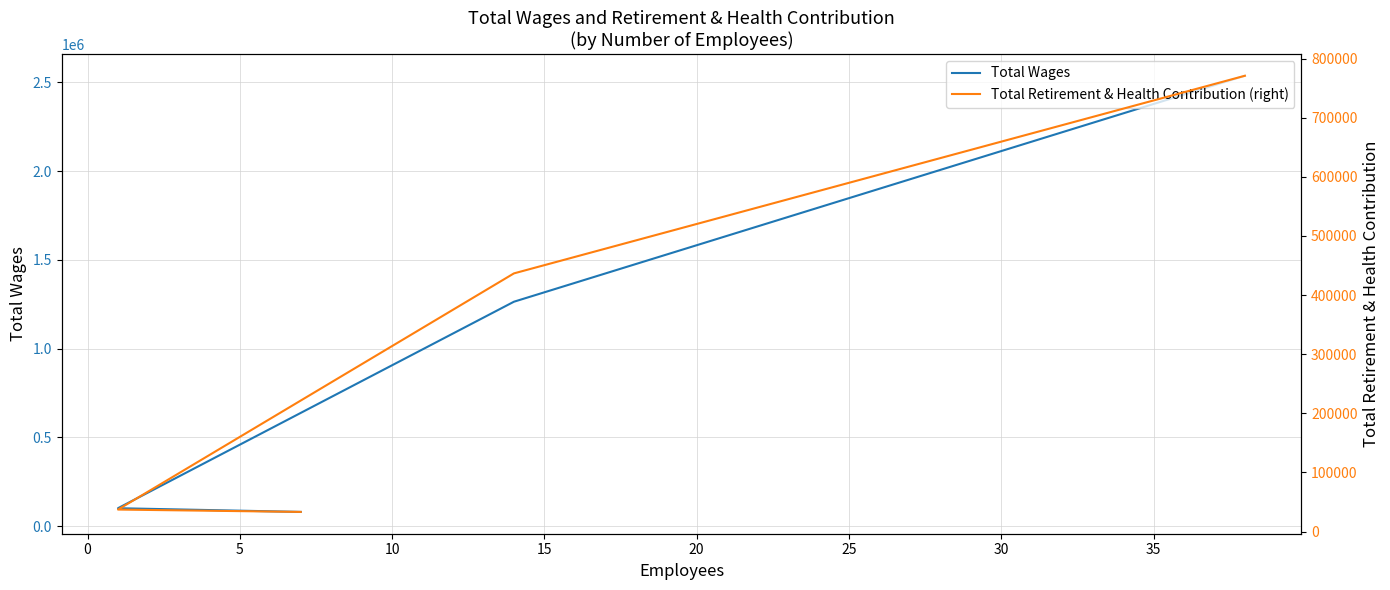

How many data points does each series have?

4